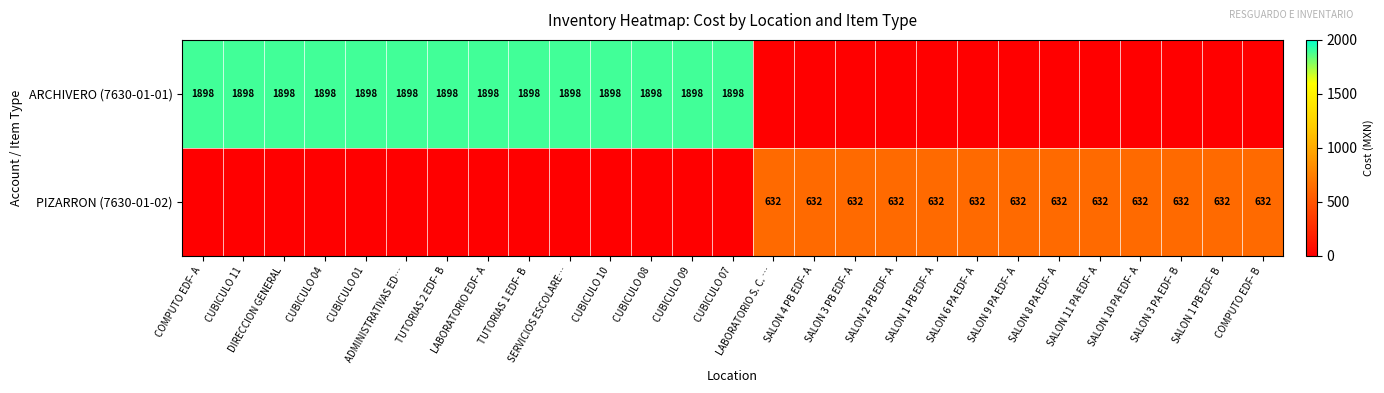

The value of PIZARRON (7630-01-02) at SALON 8 PA EDF- A is 173. True or false?

False